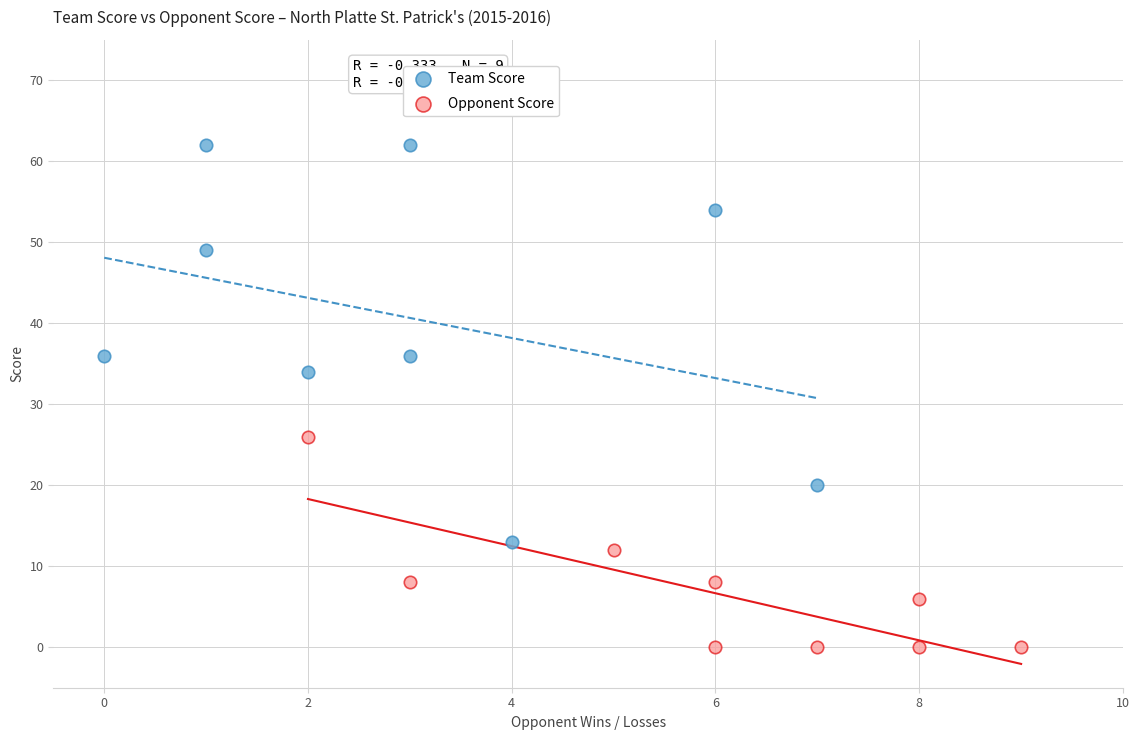

Which series has the largest Y range (max minus min)?

Team Score